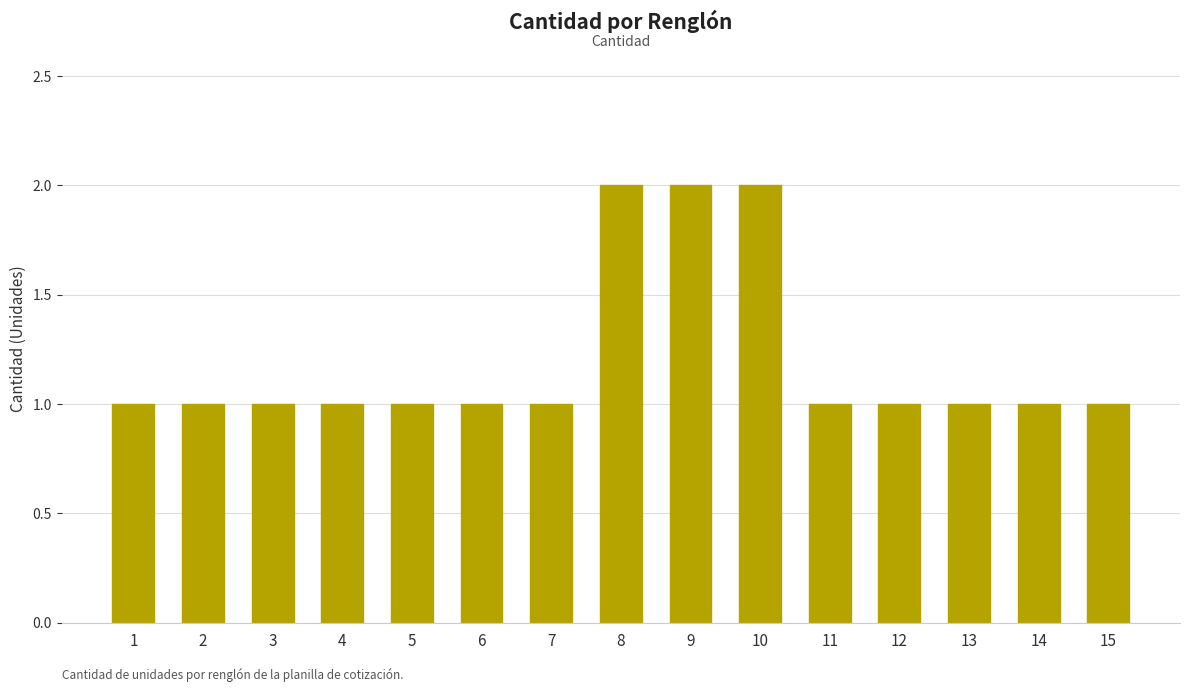

Are the bars horizontal?

No